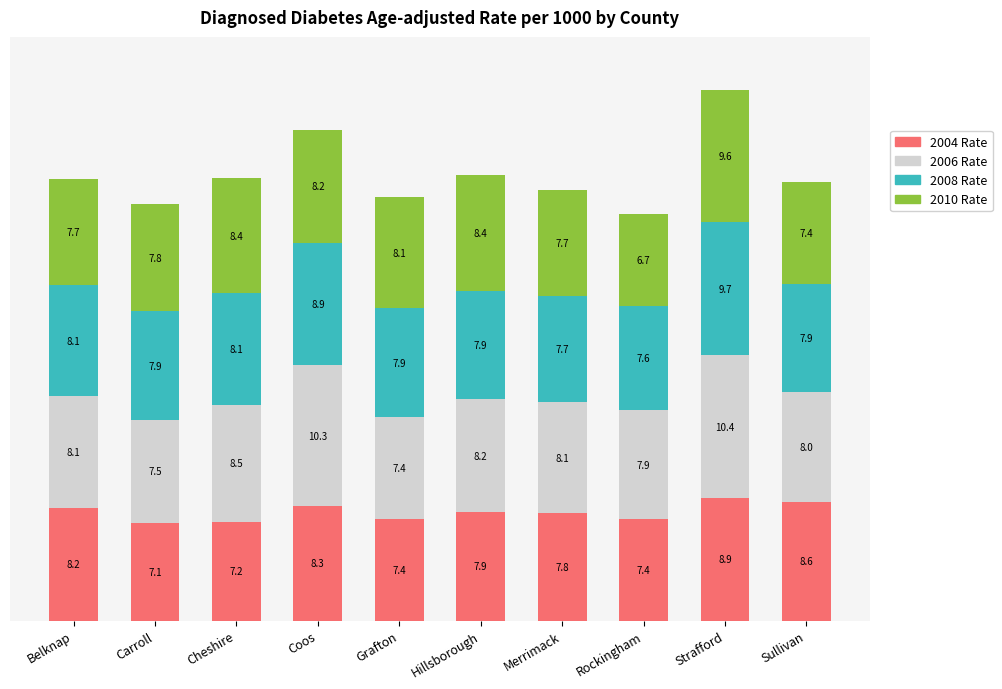

The 2004 Rate series shows 7.1 at Carroll. True or false?

True